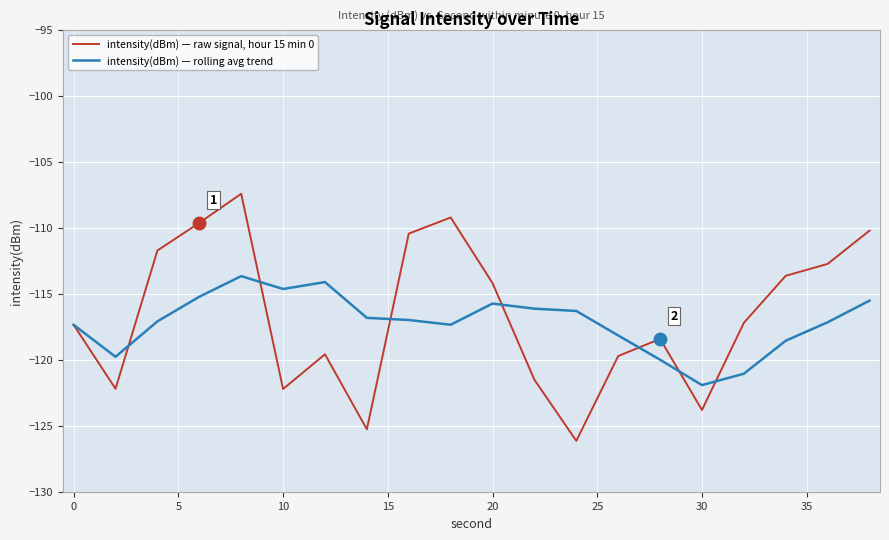

What is the smallest value displayed?

-126.1